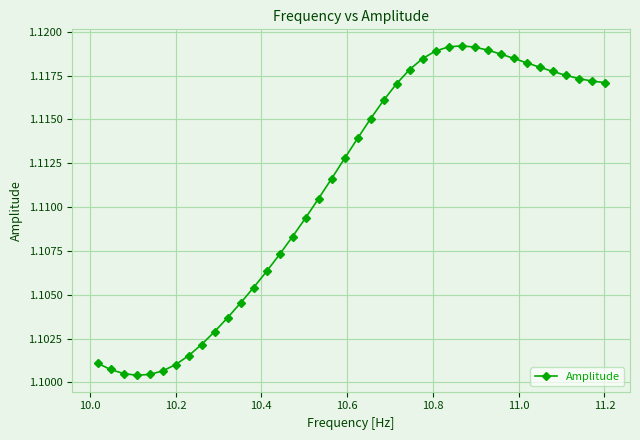

Count the values in the range 1 to 2.

40